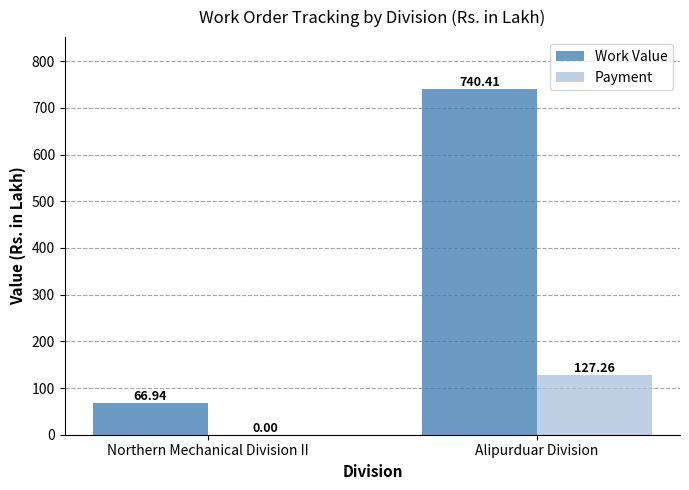

Which series changed the most between Northern Mechanical Division II and Alipurduar Division?

Work Value